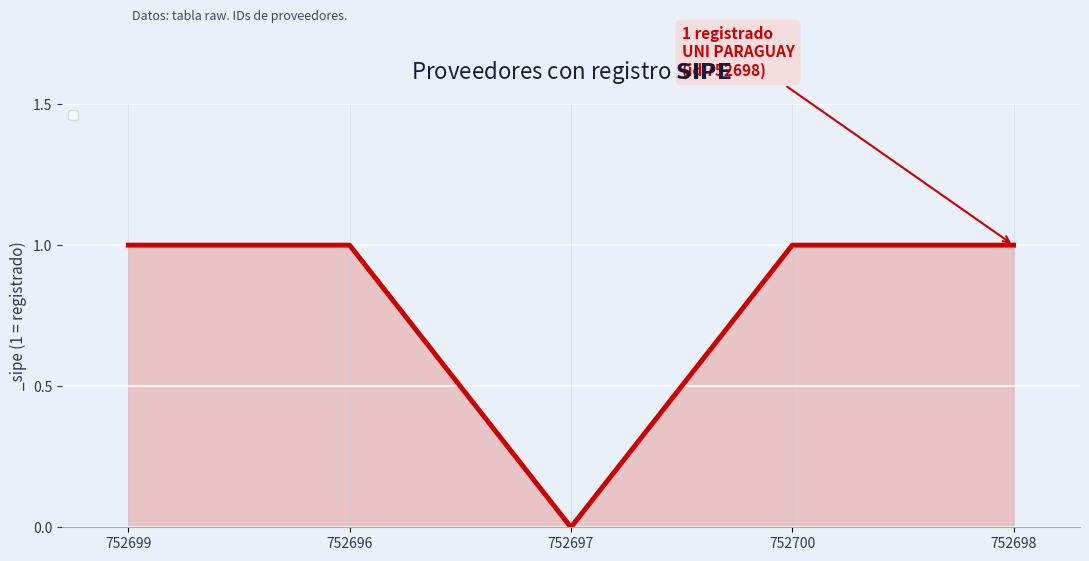

Count the values in the range 1 to 2.

4